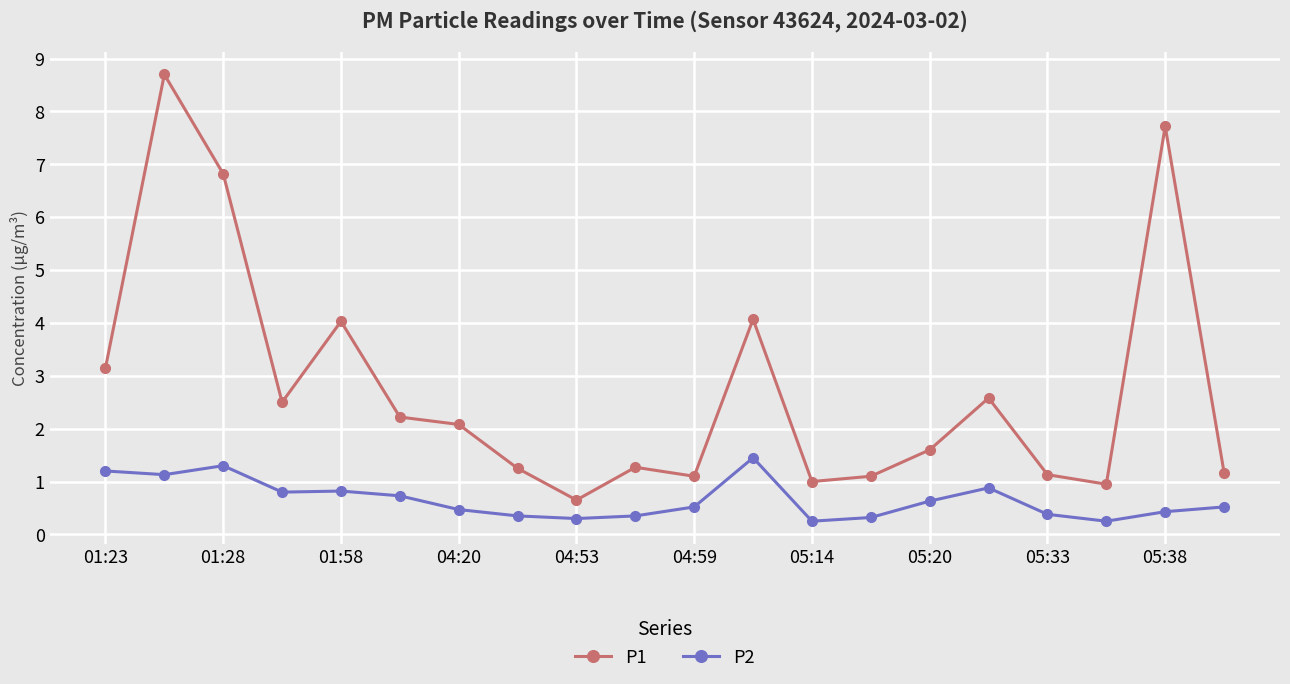

True or false: P2 and P1 intersect in this chart.

False